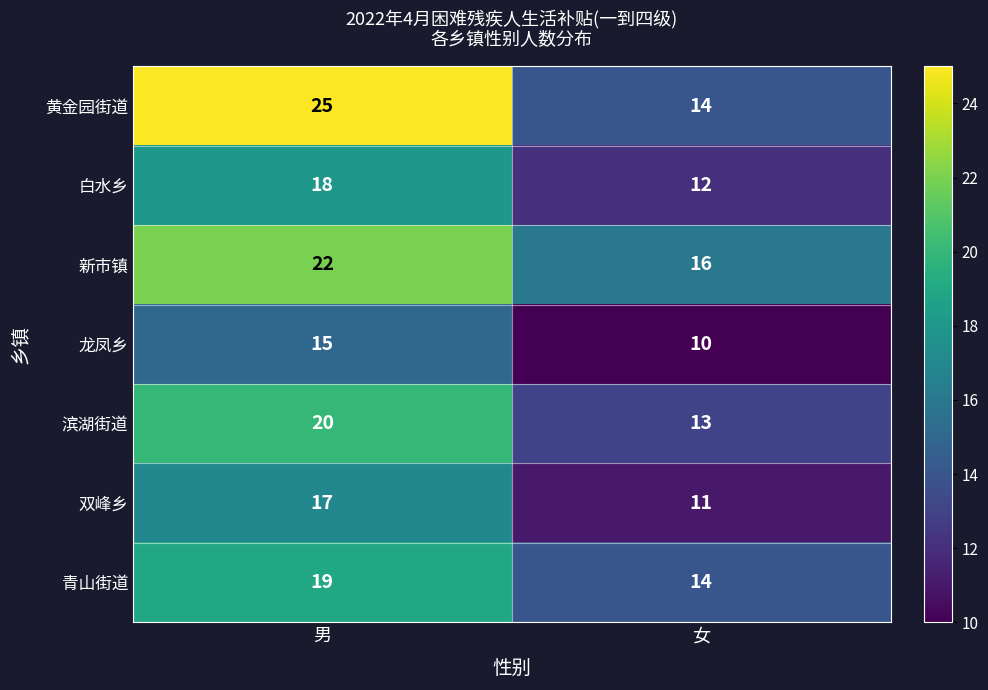

Which category has the lowest value across all series?

女